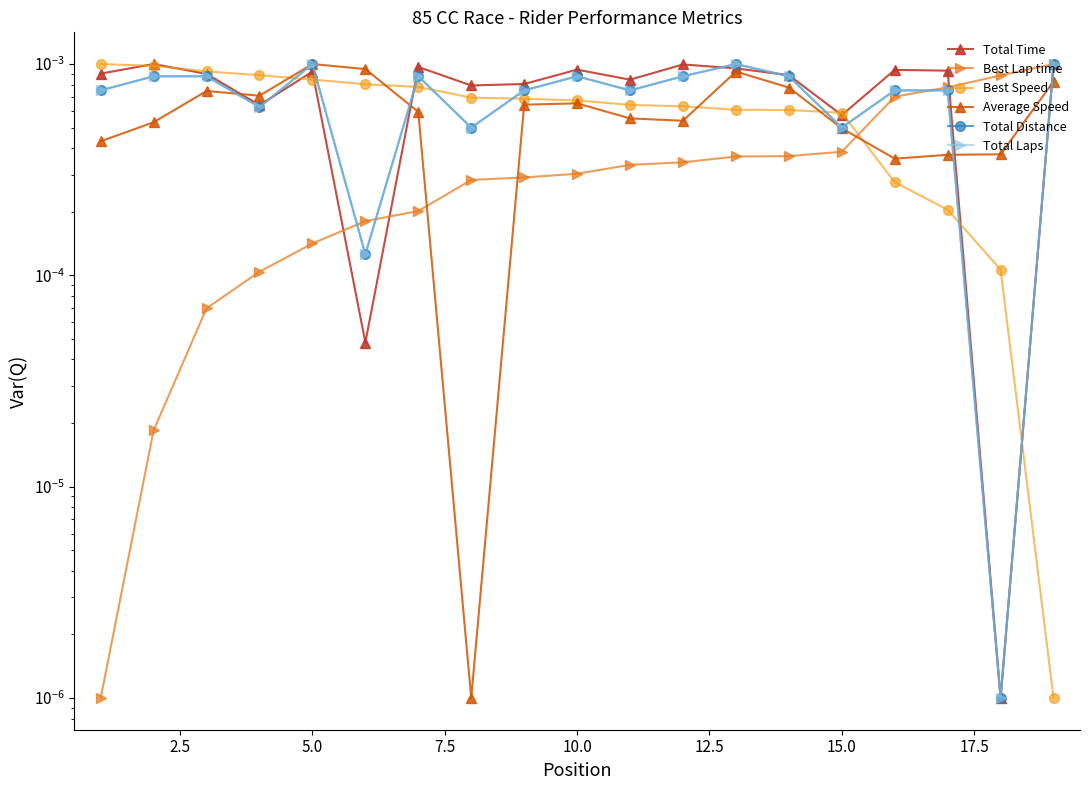

Rank the series by their maximum value, from lowest to highest.

Total Time, Best Lap time, Best Speed, Average Speed, Total Distance, Total Laps